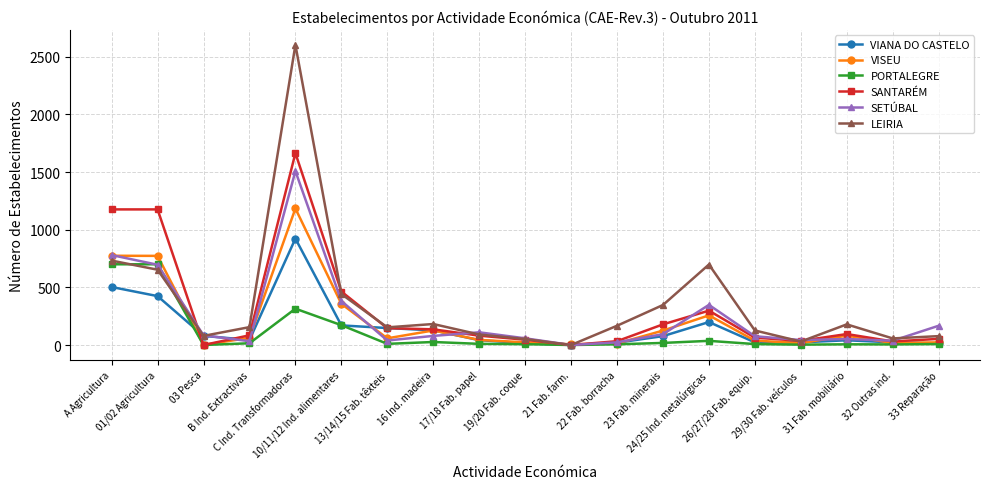

At which label does VIANA DO CASTELO first exceed 44?

A Agricultura